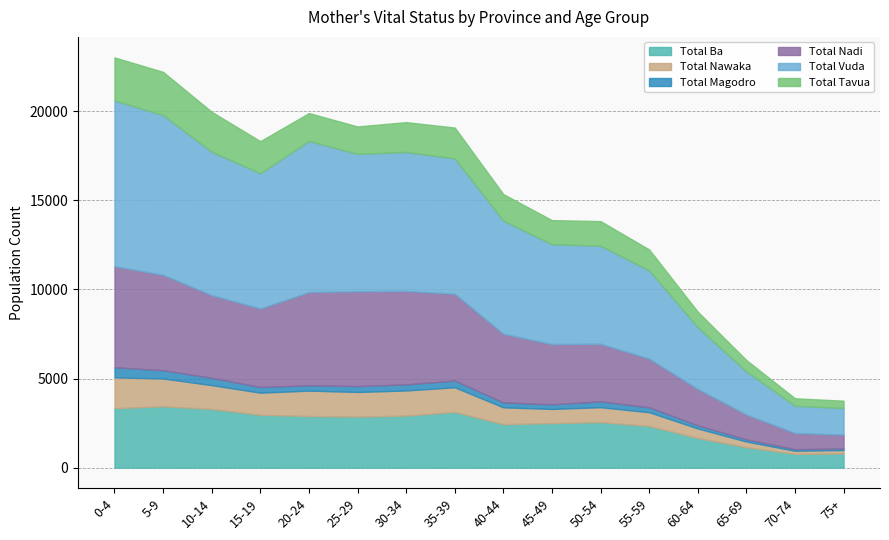

Between 30-34 and 65-69, which series saw the biggest shift?

Total Vuda